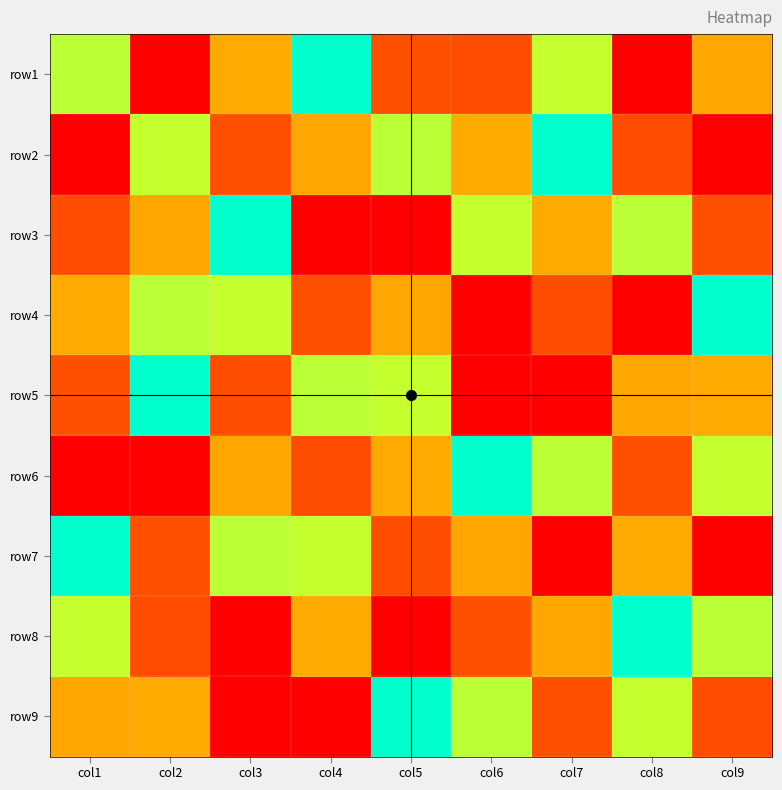

What is the difference between the highest and lowest values at col2?

8